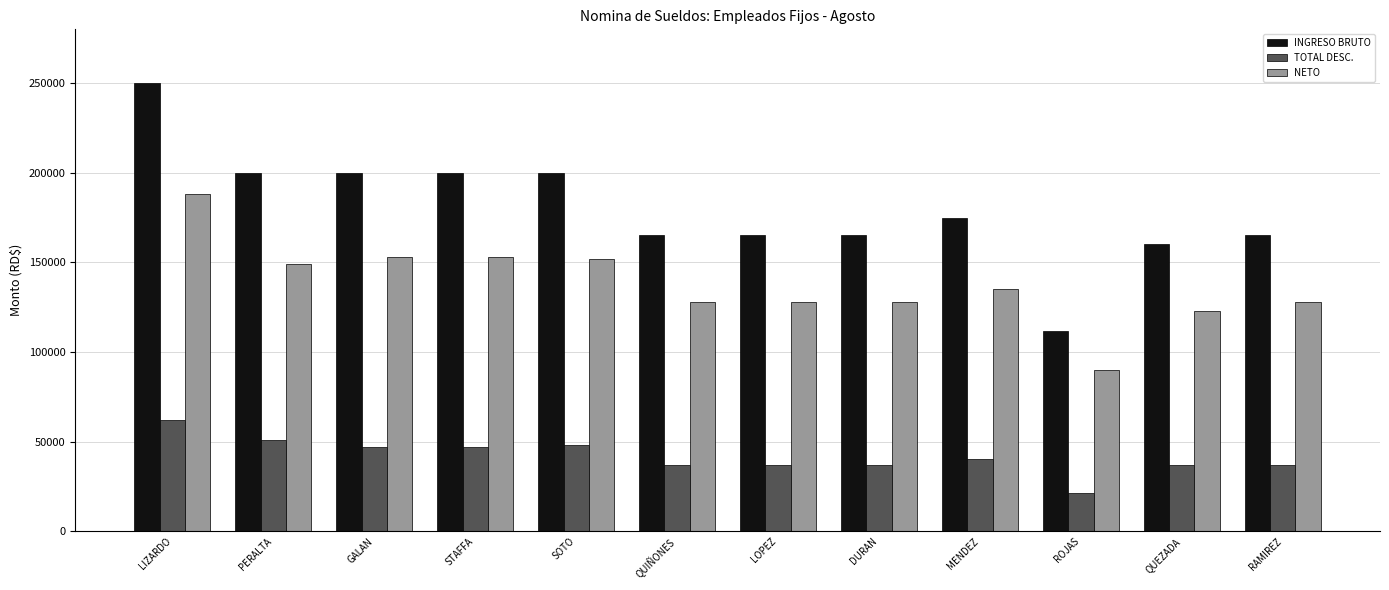

What are all the series names shown in the legend?

INGRESO BRUTO, TOTAL DESC., NETO